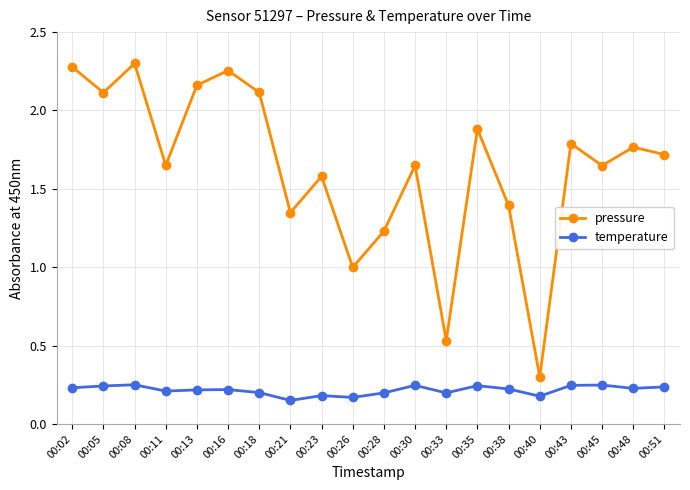

True or false: temperature and pressure cross at least once.

False